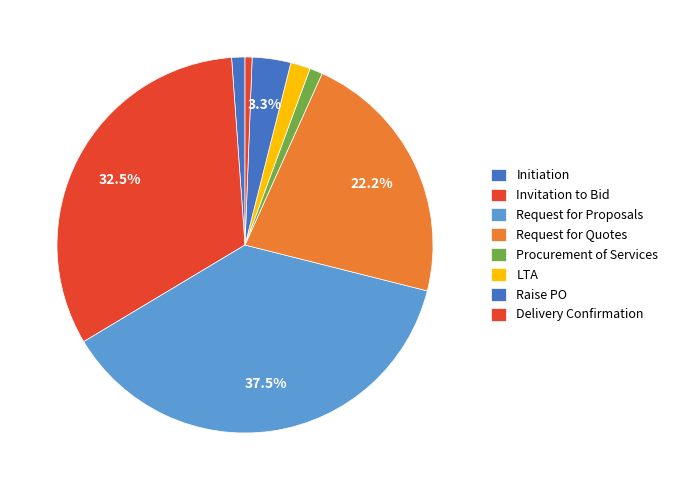

Which slice is the largest?

Request for Proposals